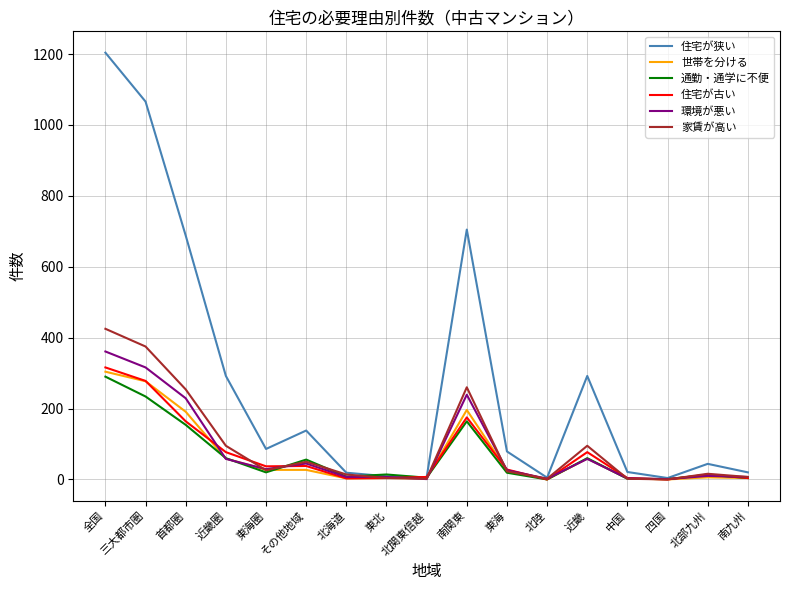

Which series has the largest total across all categories?

住宅が狭い